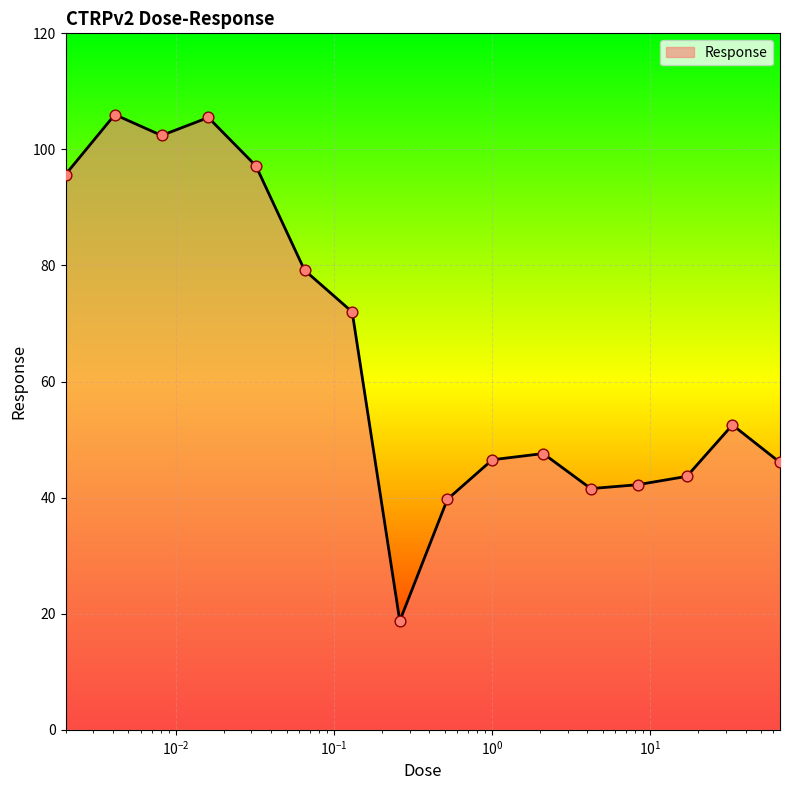

What is the difference between the maximum and minimum values?

87.2